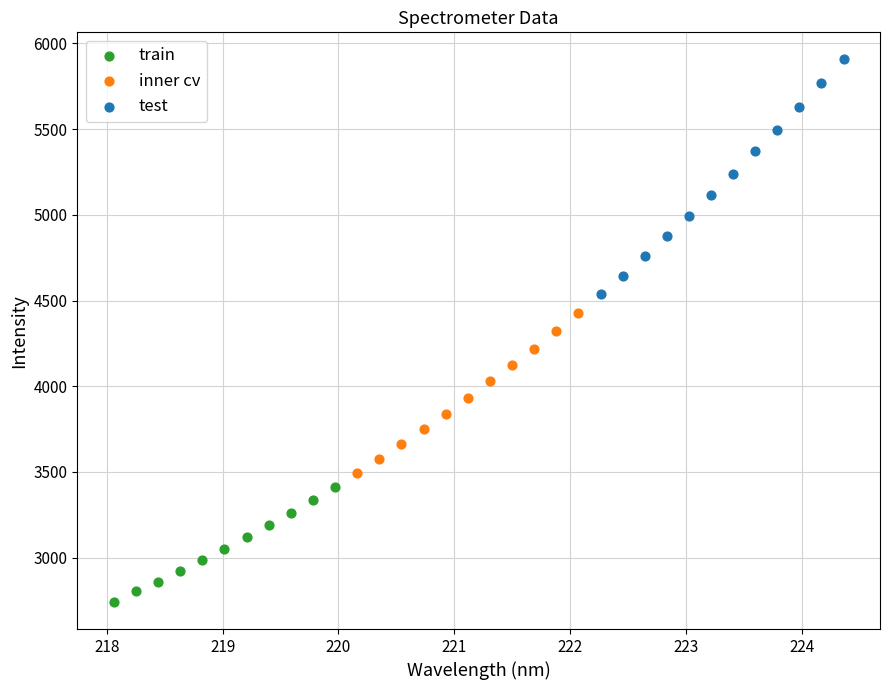

Which series contains the lowest Y value?

train